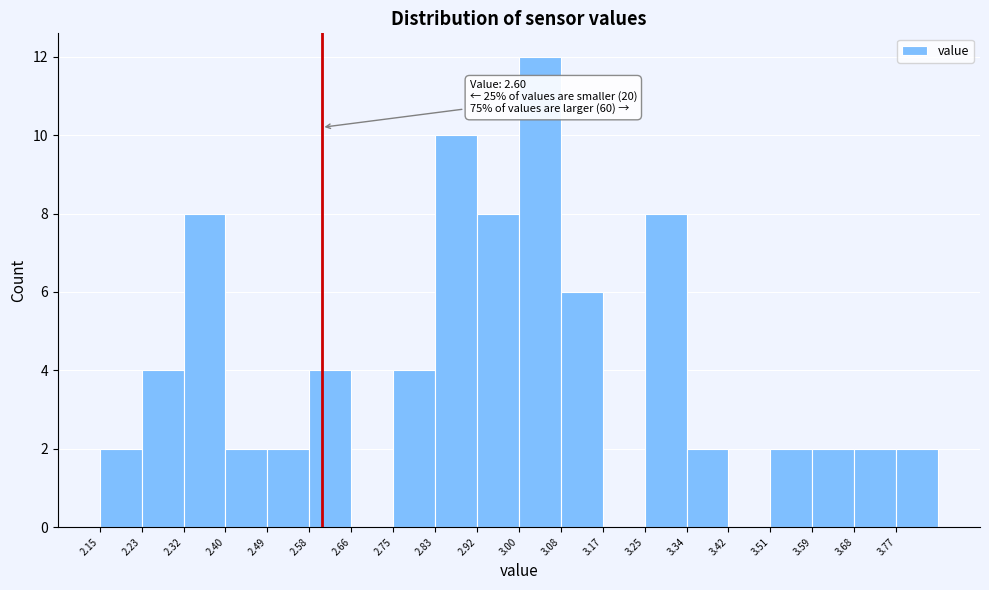

Over which range of the x-axis is the bar tallest?

3.000 to 3.085